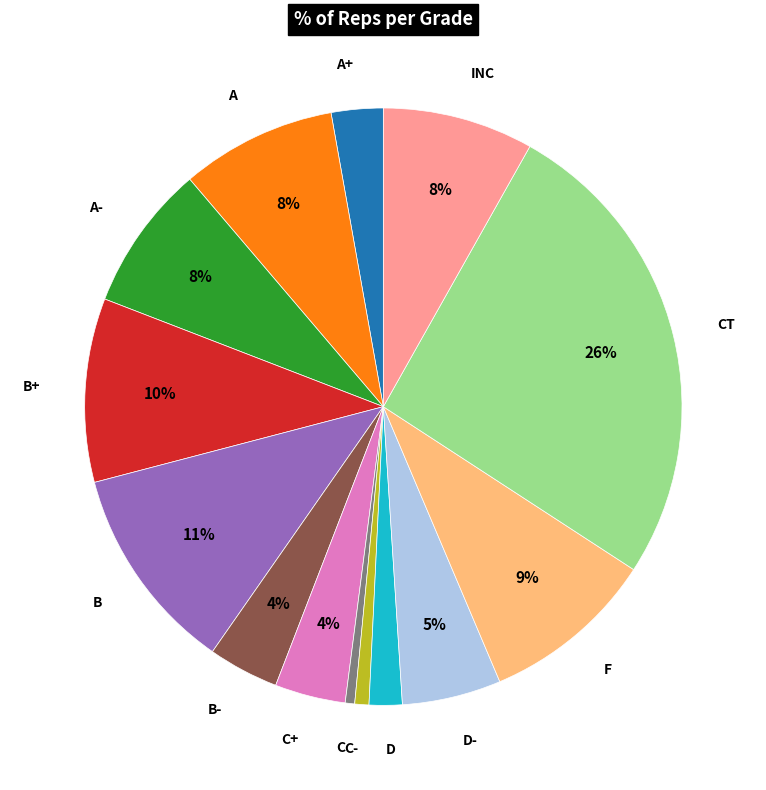

How many slices are in this pie chart?

14